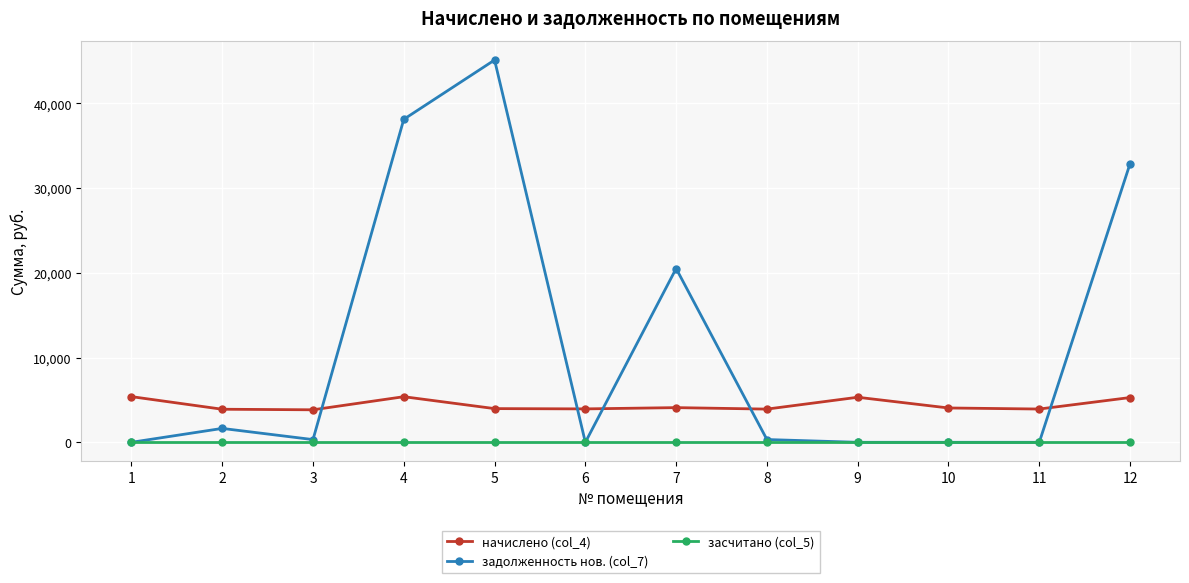

The value of начислено (col_4) at 1 is 3356.4. True or false?

False